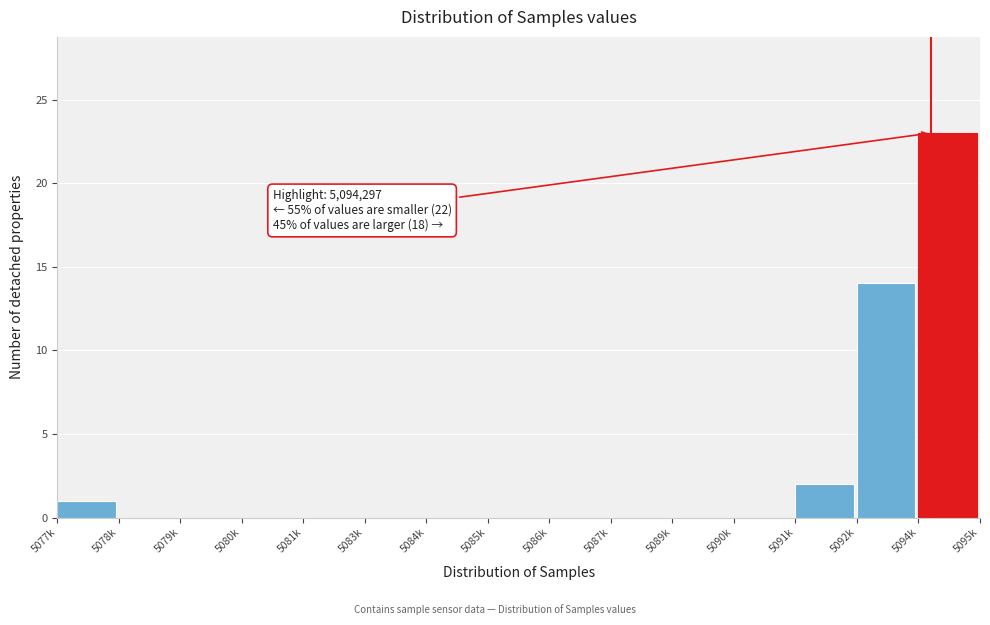

Reading left to right, list all the values displayed in this chart.

5077k=1	5078k=0	5079k=0	5080k=0	5081k=0	5083k=0	5084k=0	5085k=0	5086k=0	5087k=0	5089k=0	5090k=0	5091k=2	5092k=14	5094k=23